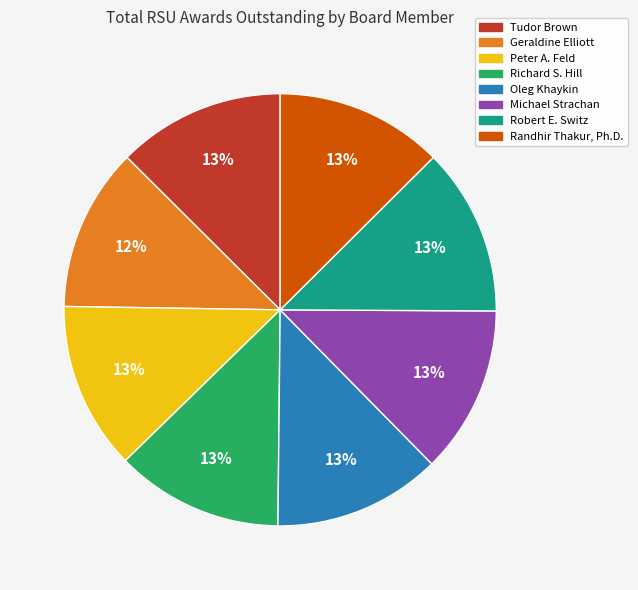

Combined, do Geraldine Elliott and Oleg Khaykin account for over 50%?

No